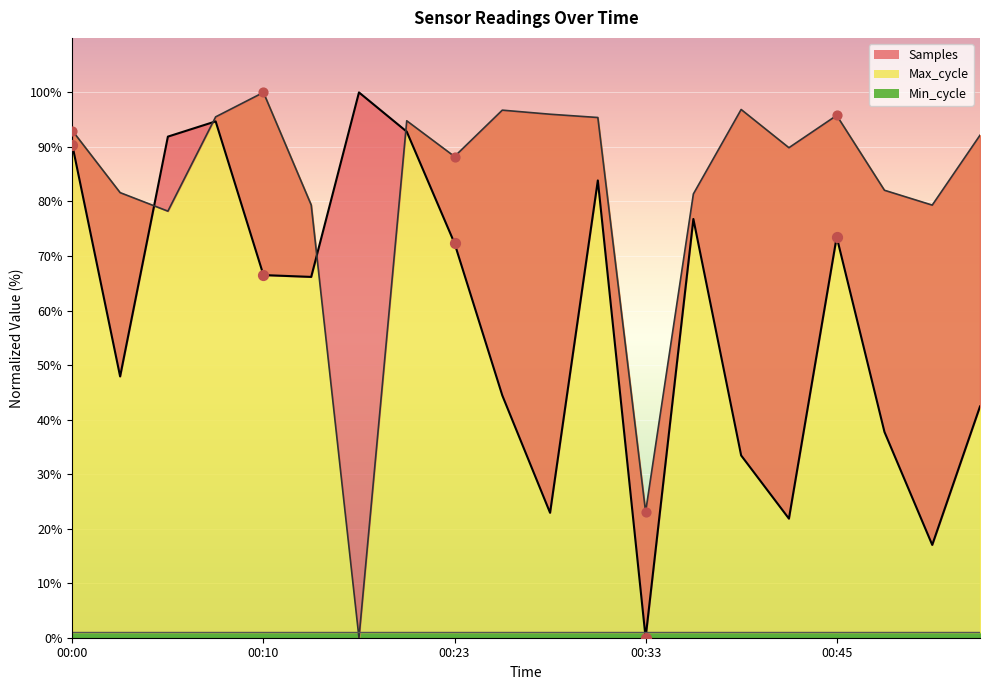

Is the value of Samples at 00:25 greater than the value of Max_cycle at 00:23?

No